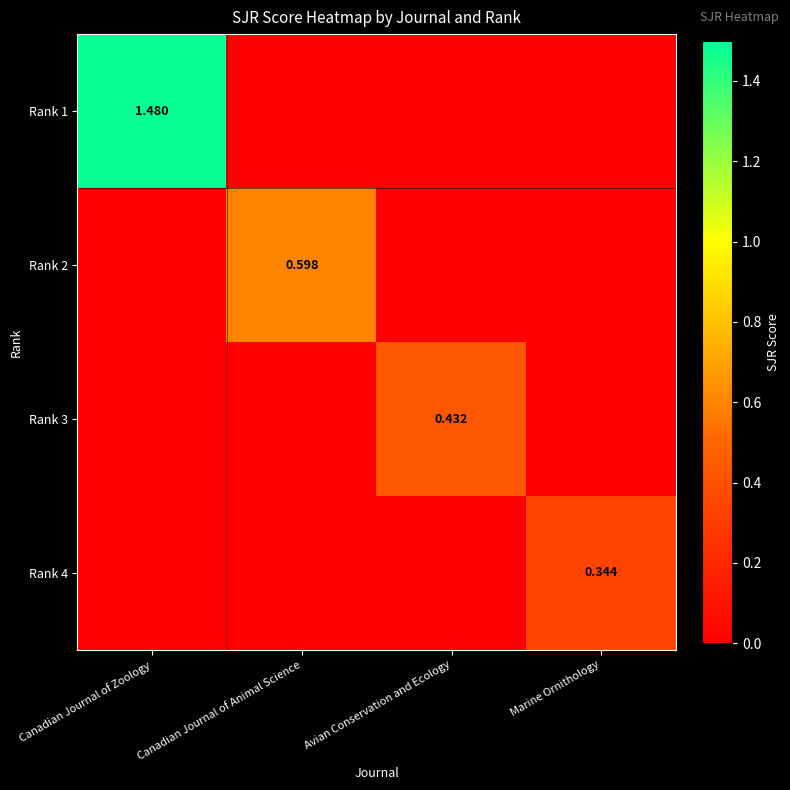

At Marine Ornithology, list the series in order from largest to smallest.

Rank 4, Rank 1, Rank 2, Rank 3